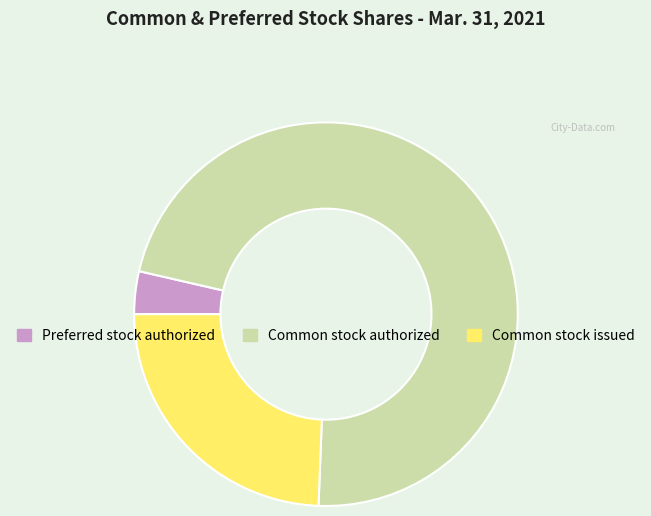

The Preferred stock authorized slice represents 4% of the pie. True or false?

True